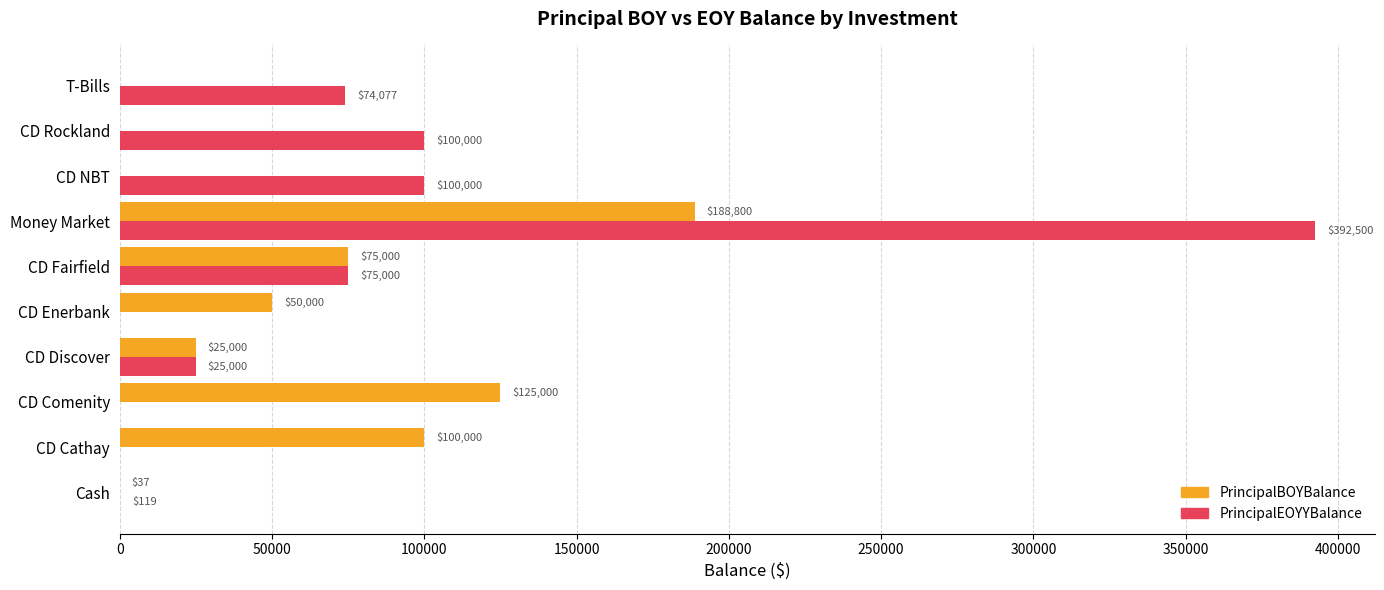

What is the approximate value of PrincipalEOYYBalance at CD NBT?

100000.0